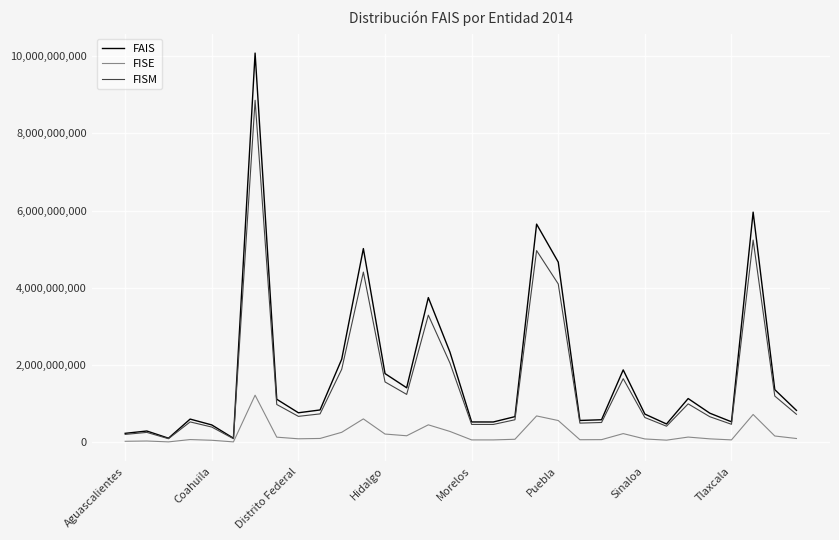

What is the highest value of the FISE series?

1221773461